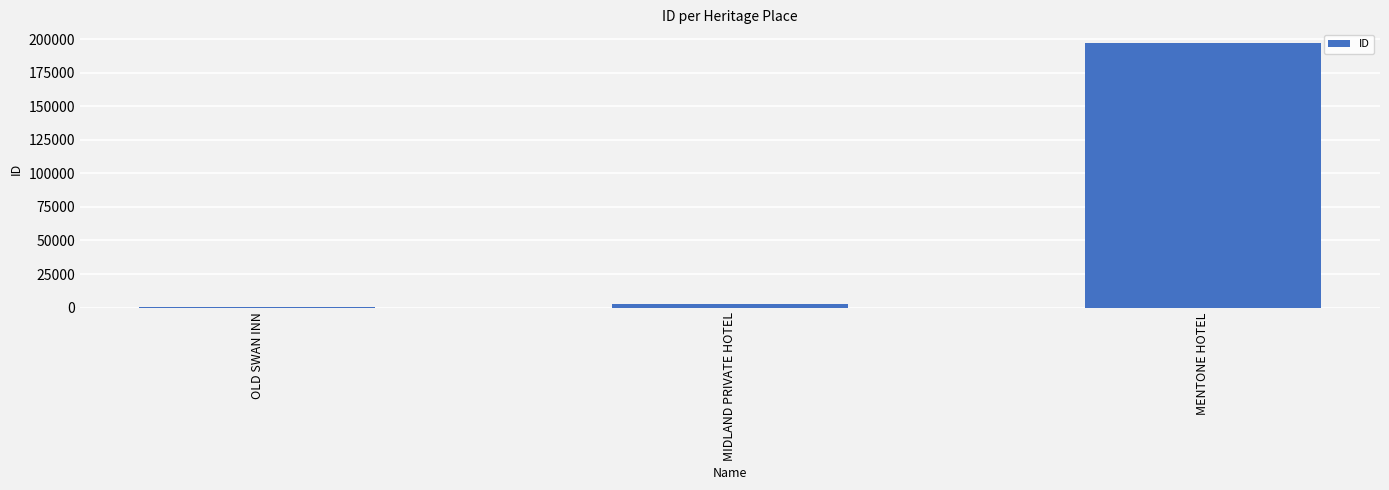

What is the maximum value shown in the chart?

197429